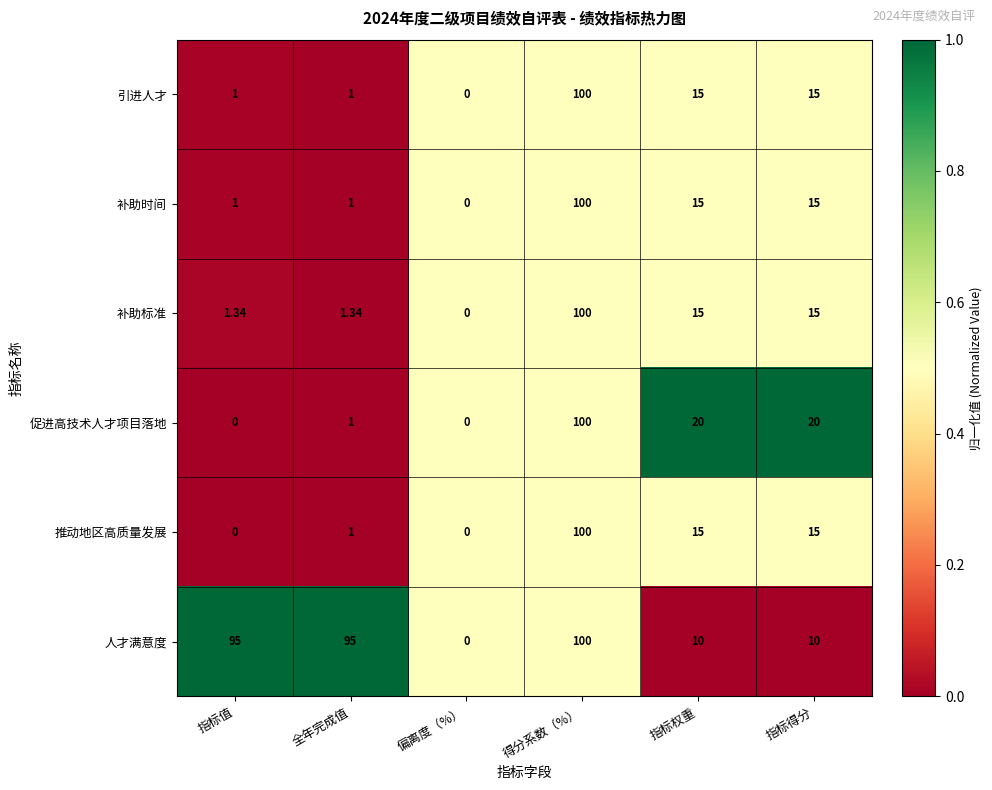

What is the total value across all series at 得分系数（%）?

600.0